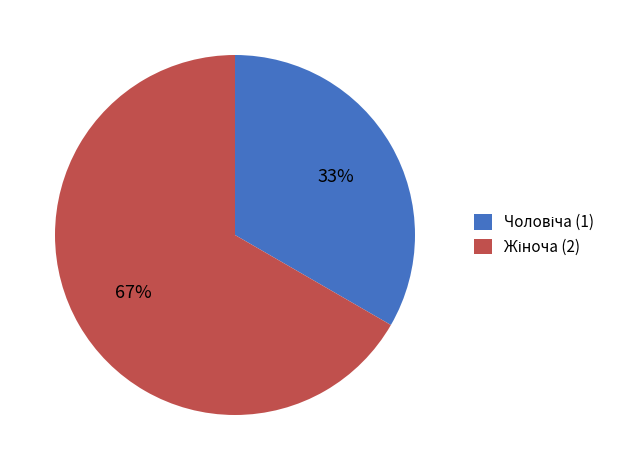

To the nearest percent, what is the average slice percentage?

50%